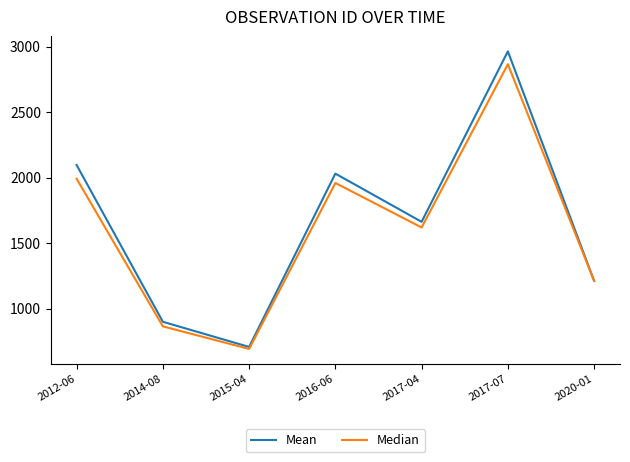

List the series in order of their overall mean, highest first.

Mean, Median